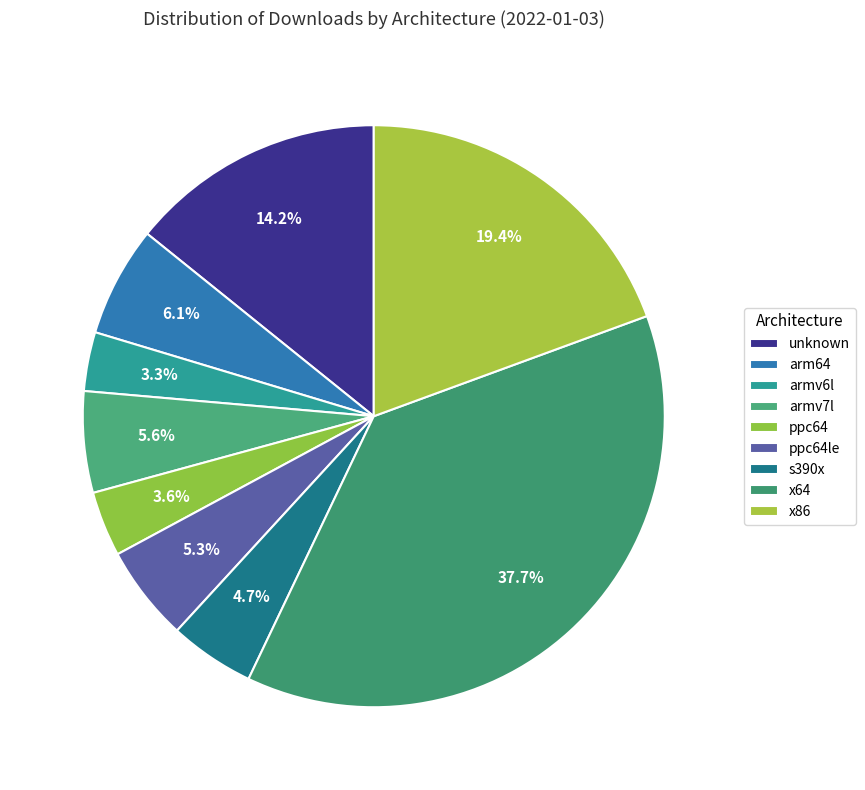

How many slices are in this pie chart?

9